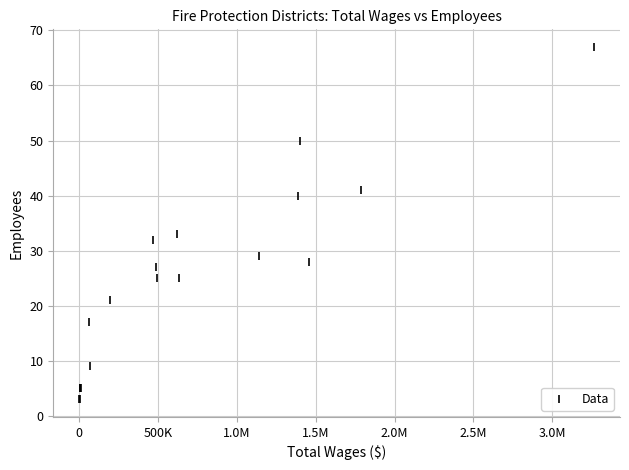

What Y value in the scatter plot is closest to 35?

33